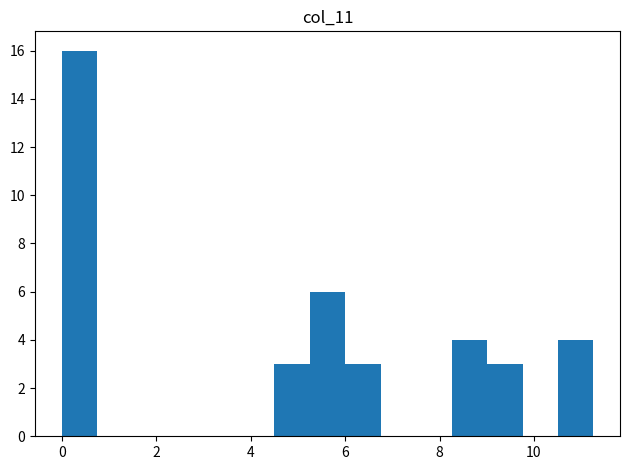

Around what value on the x-axis is the tallest bar? Give the approximate position of its centre, as read against the axis.

0.4